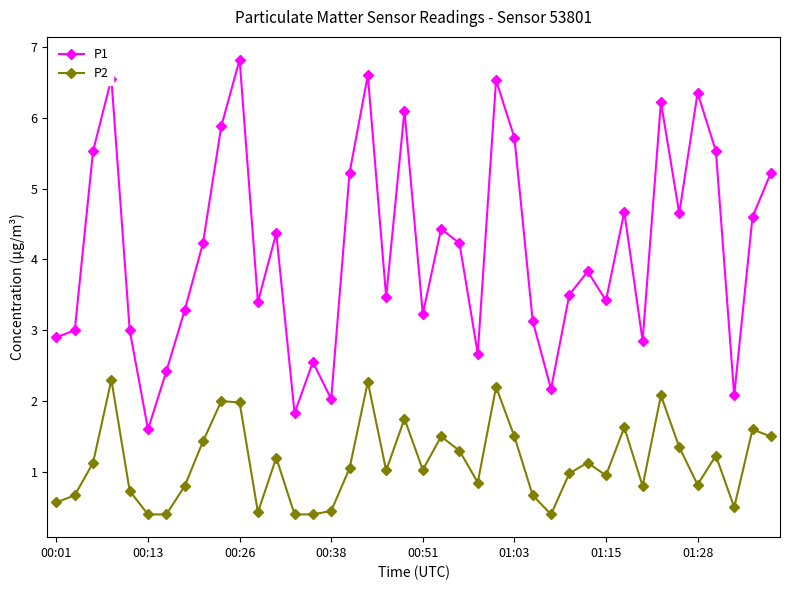

Does the chart display data point markers on the line(s)?

Yes